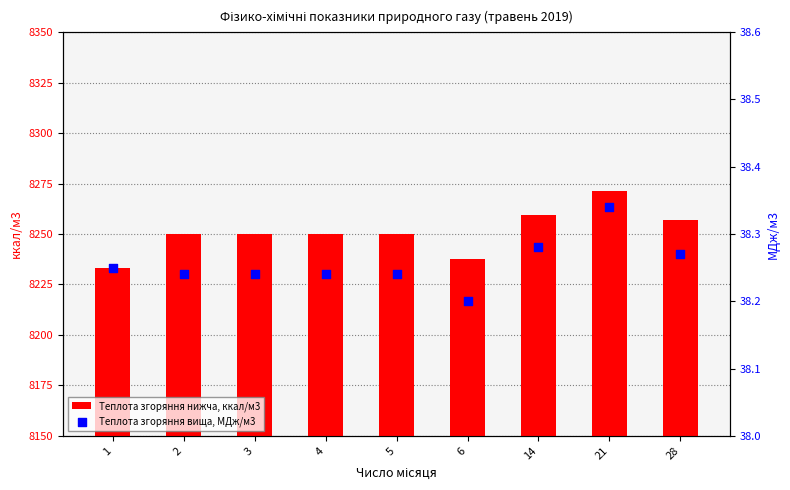

What is the total value across all series at 2?

8288.0